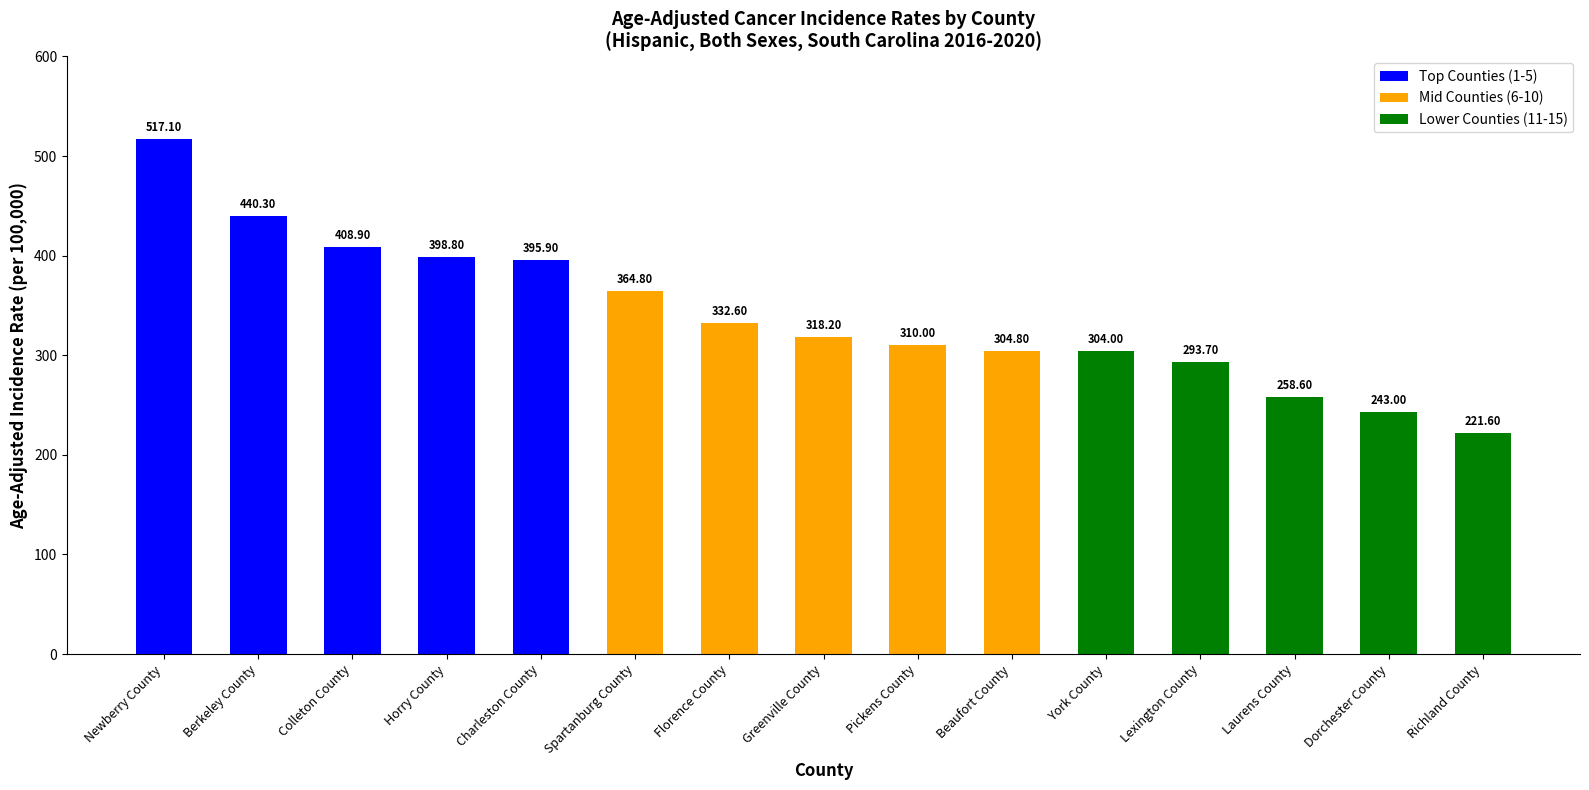

At which category does the chart reach its minimum across all series?

Richland County